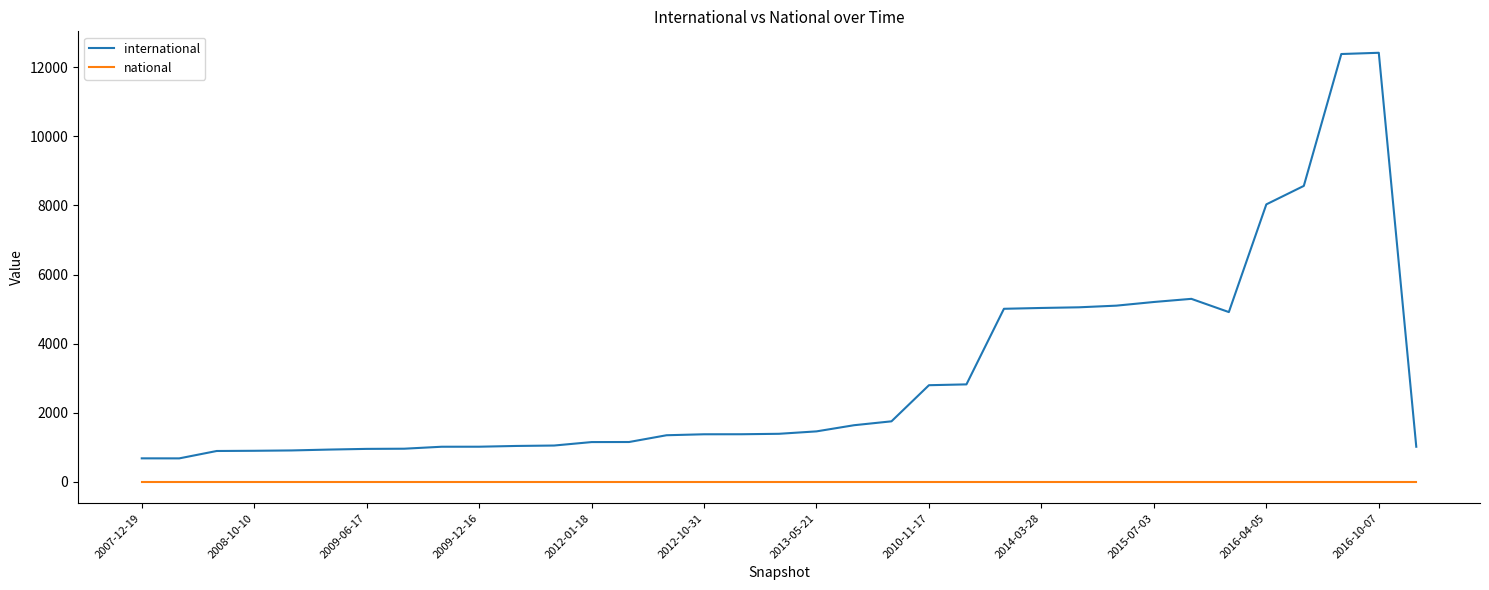

Which series has the widest spread of values?

international